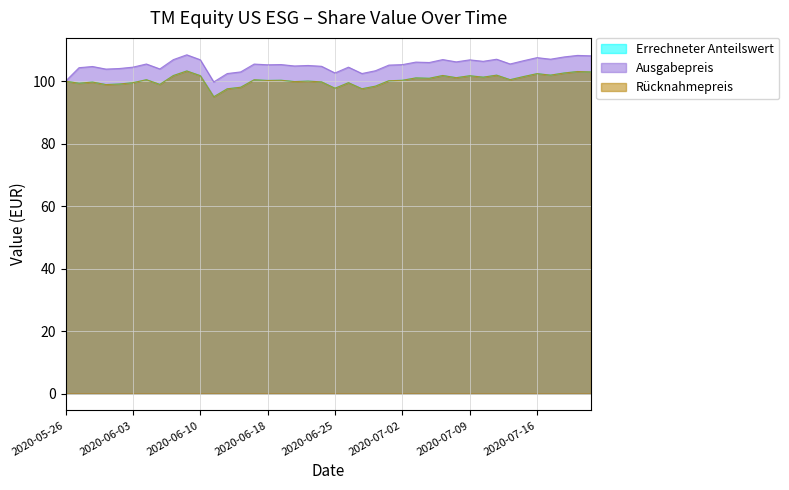

True or false: Errechneter Anteilswert and Ausgabepreis intersect in this chart.

False